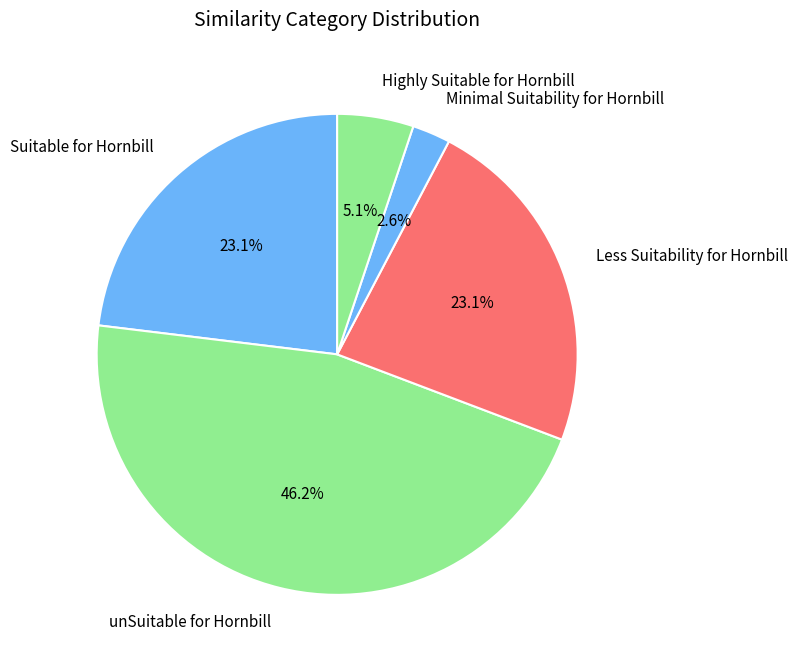

Between unSuitable for Hornbill and Suitable for Hornbill, which is larger?

unSuitable for Hornbill